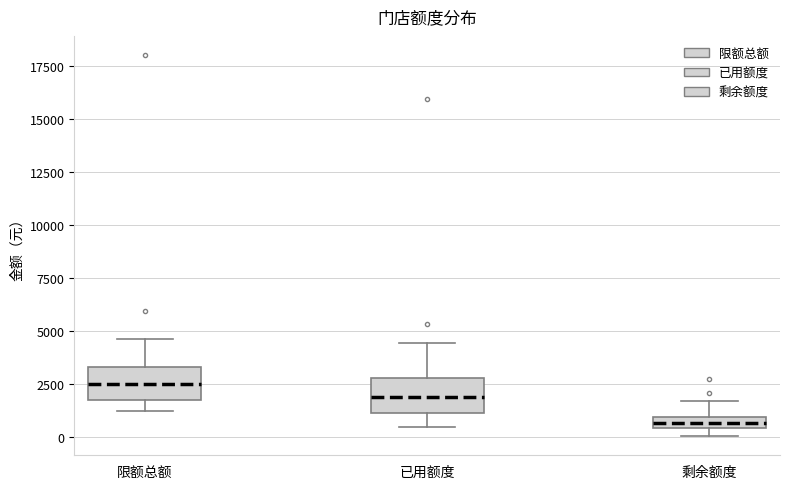

Which box has the highest median line?

限额总额